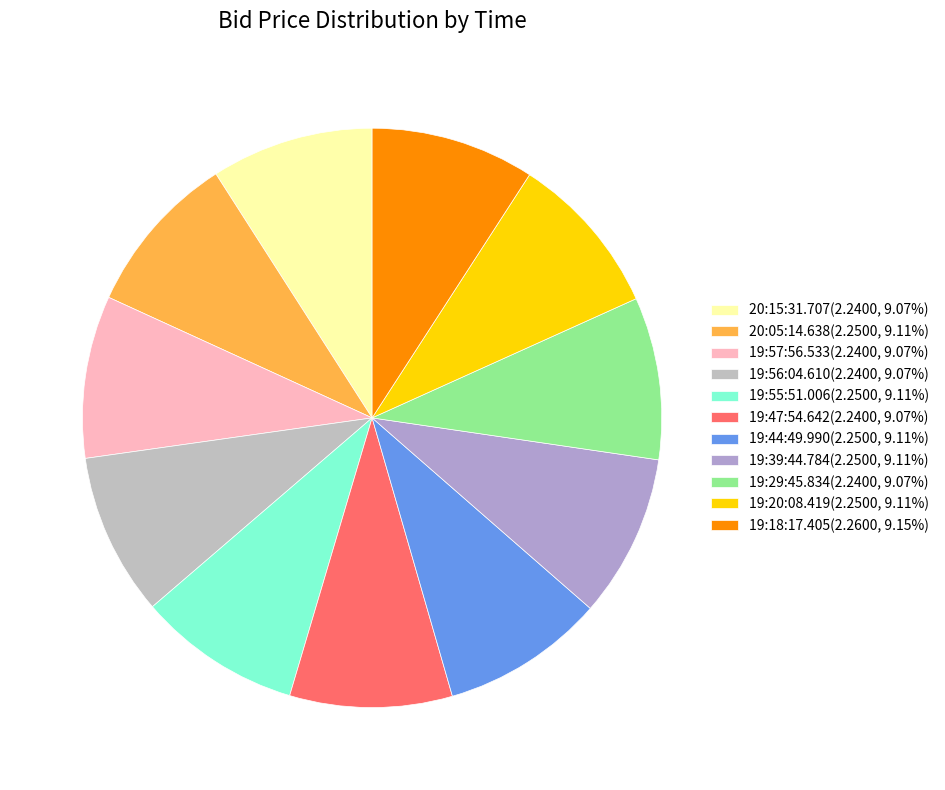

What is the smallest slice in the pie chart?

20:15:31.707